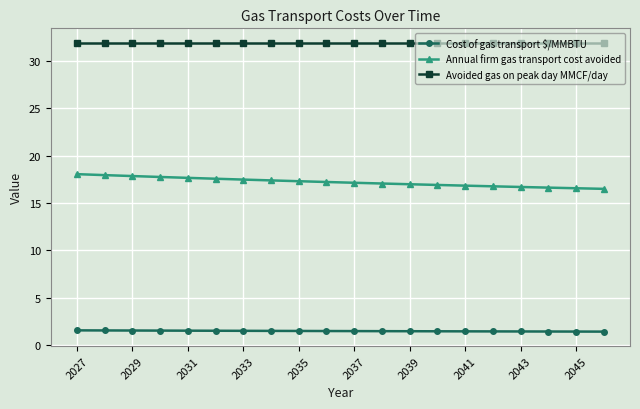

Which series has the largest total across all categories?

Avoided gas on peak day MMCF/day